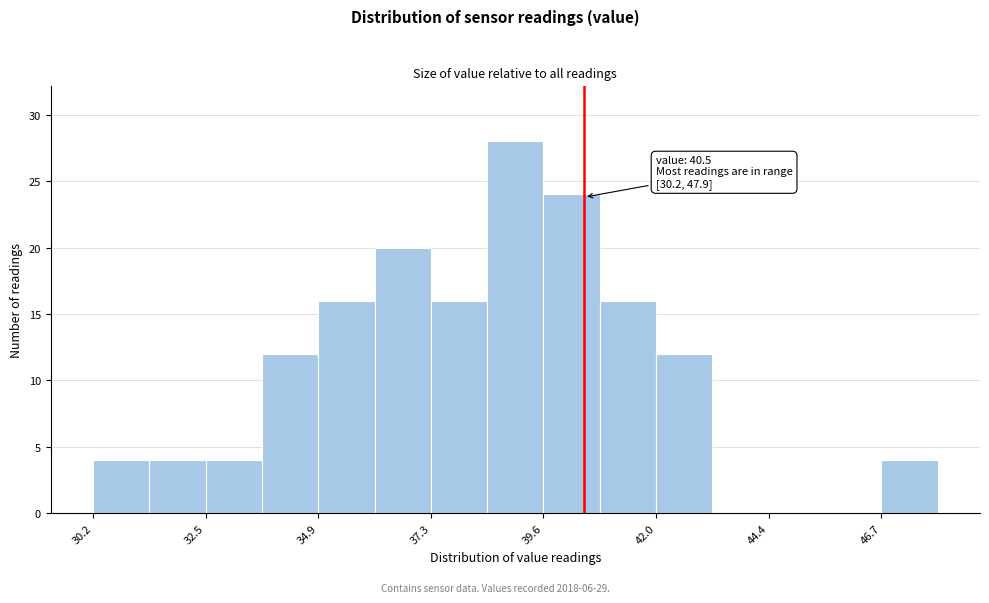

Around what value on the x-axis is the tallest bar? Give the approximate position of its centre, as read against the axis.

39.0